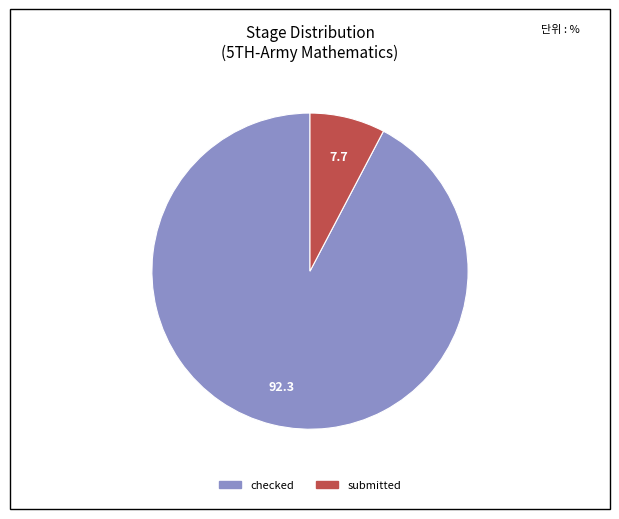

How many slices are in this pie chart?

2